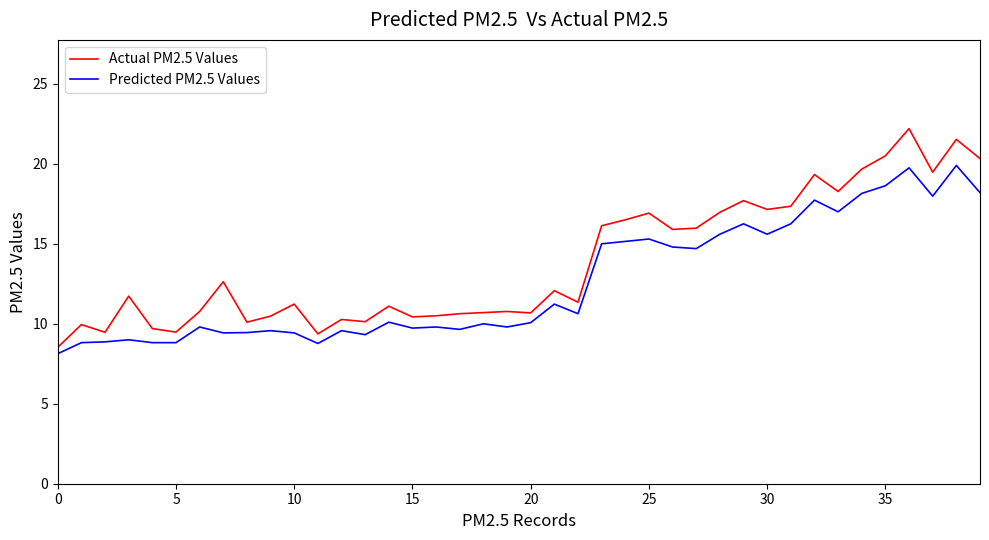

What is the difference between the maximum and minimum values in the Actual PM2.5 Values series?

13.7